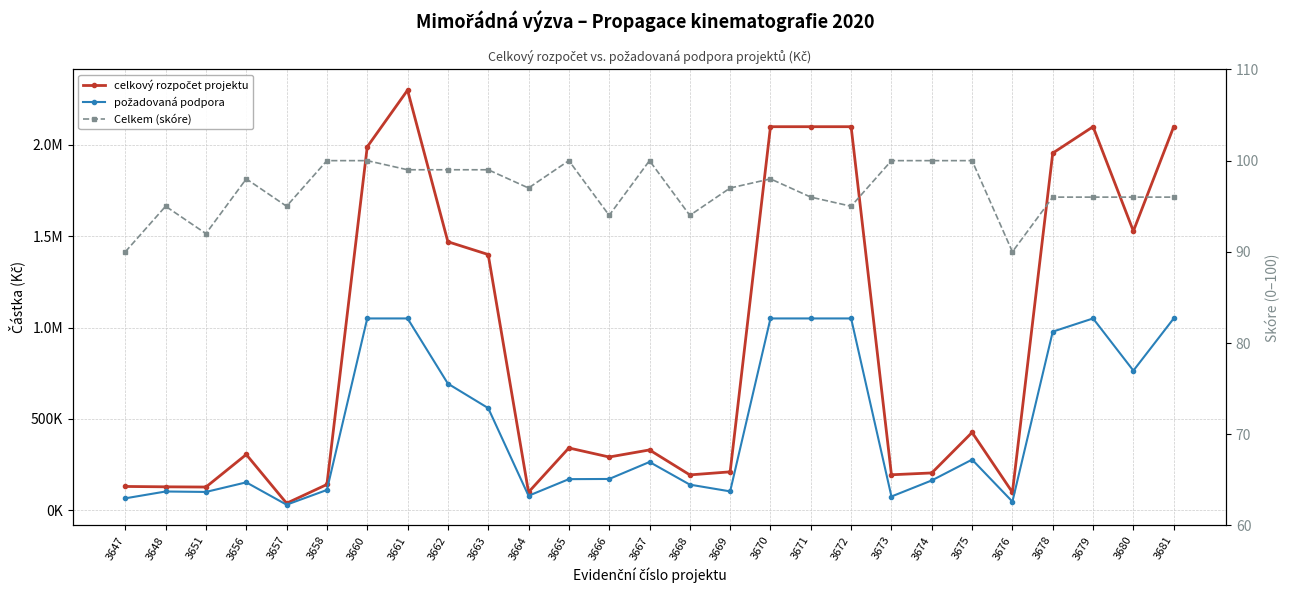

True or false: celkový rozpočet projektu has a value of 3678083 at 3670.

False